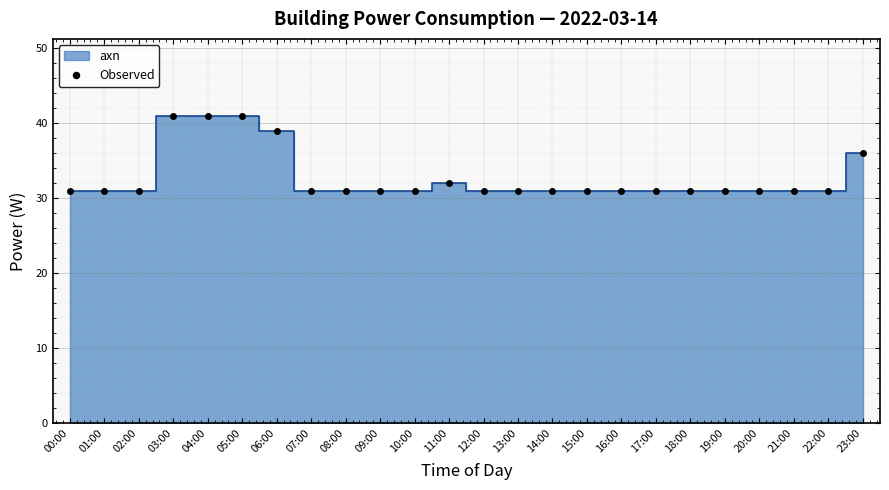

What is the difference between the maximum and minimum values?

10